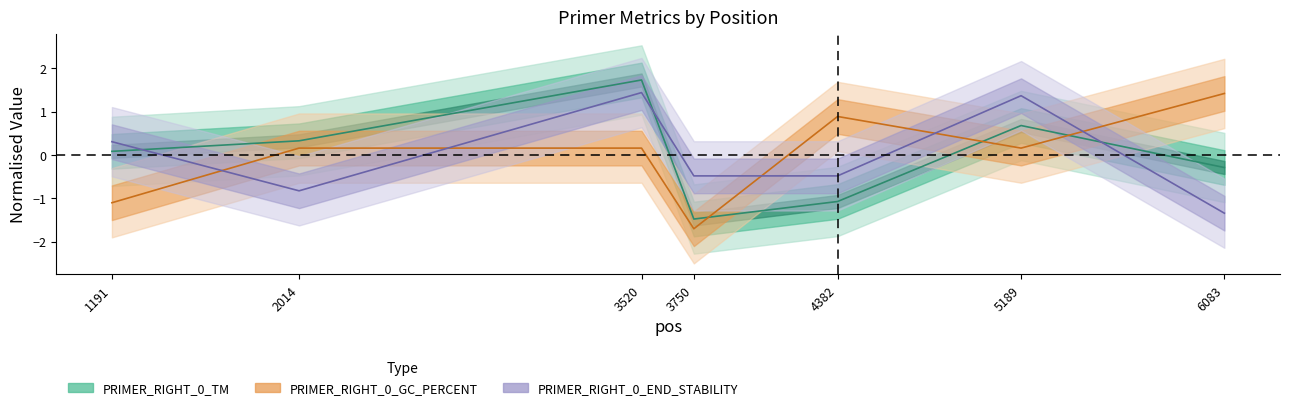

List the labels in order of PRIMER_RIGHT_0_GC_PERCENT value, largest first.

6083, 4382, 2014, 3520, 5189, 1191, 3750